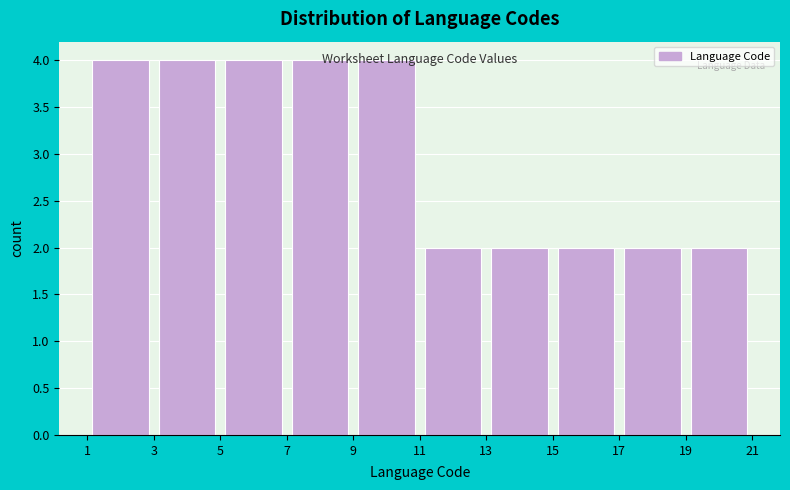

What is the height of the bar covering 9 to 11 on the x-axis? The values are not printed on the chart, so give them approximately, as read against the axis.

4